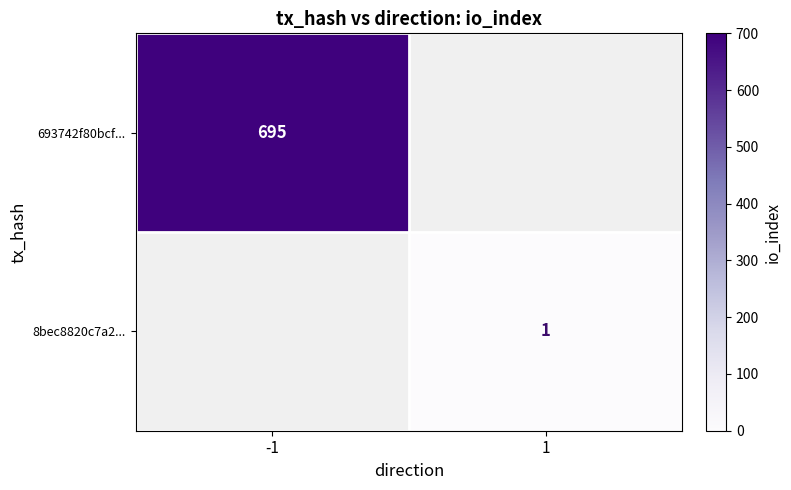

The value of 693742f80bcf... at -1 is 171. True or false?

False